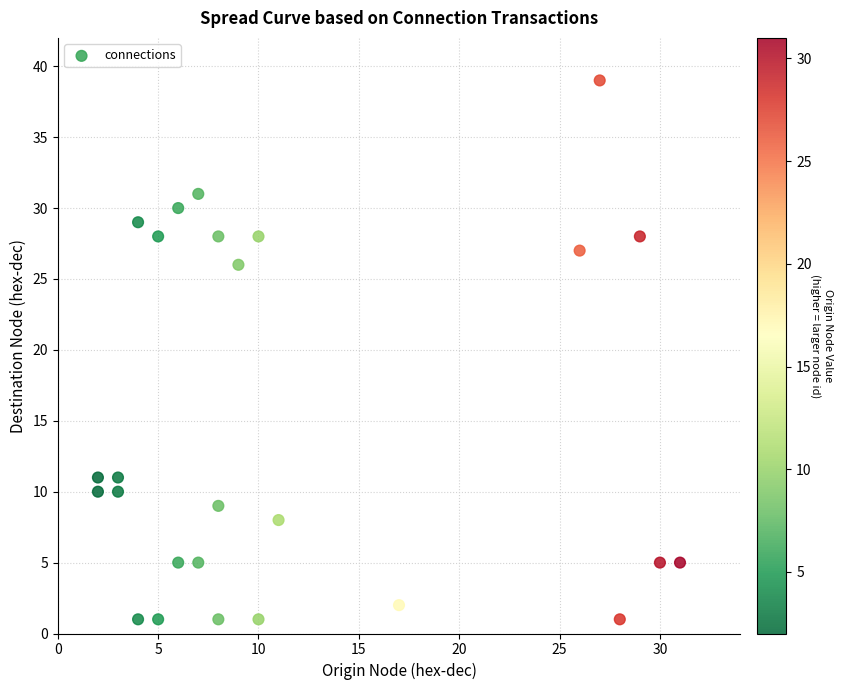

What is the range of X values (max minus min)?

29